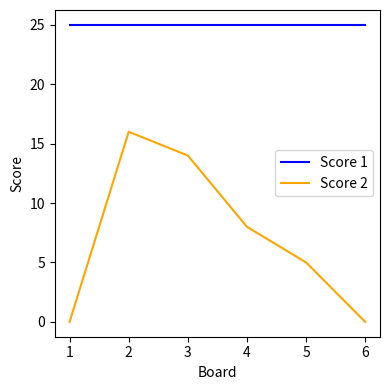

What are all the series names shown in the legend?

Score 1, Score 2